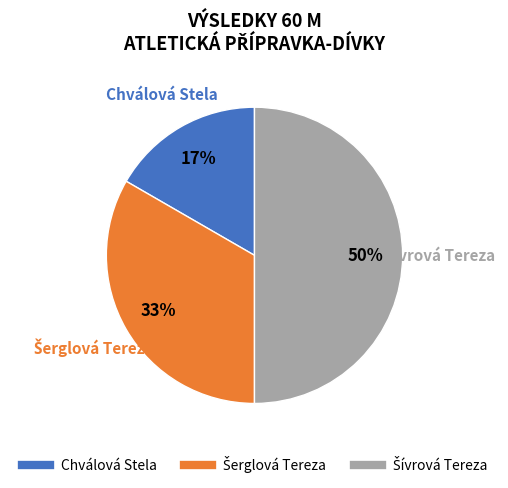

Count the number of slices in the pie.

3